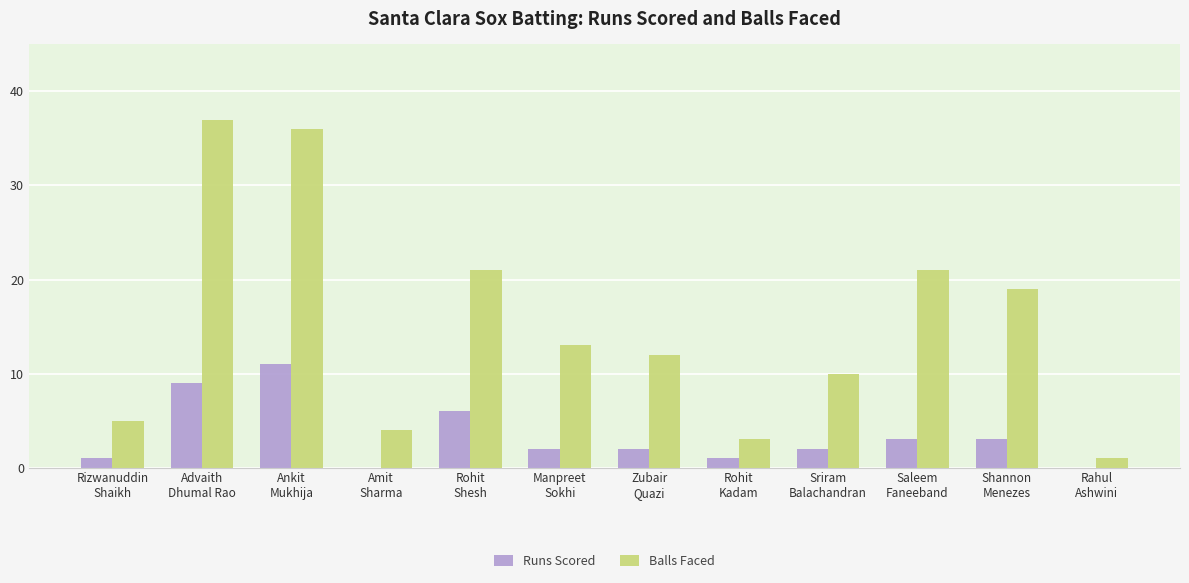

Reading right to left, what are all the values shown in this chart?

Runs Scored: 0	3	3	2	1	2	2	6	0	11	9	1
Balls Faced: 1	19	21	10	3	12	13	21	4	36	37	5